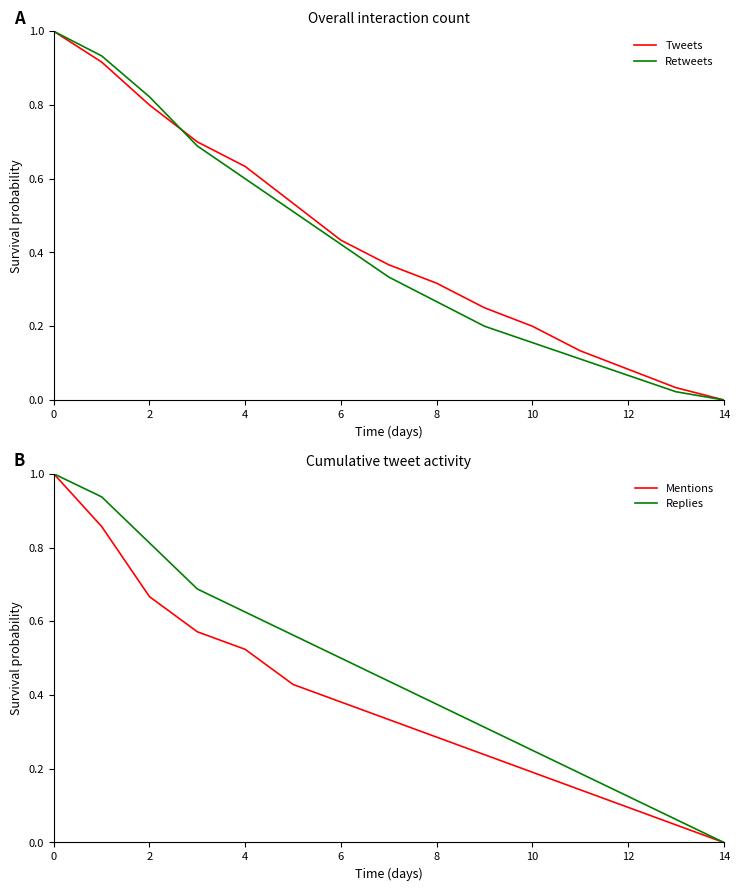

True or false: Replies and Mentions cross at least once.

False